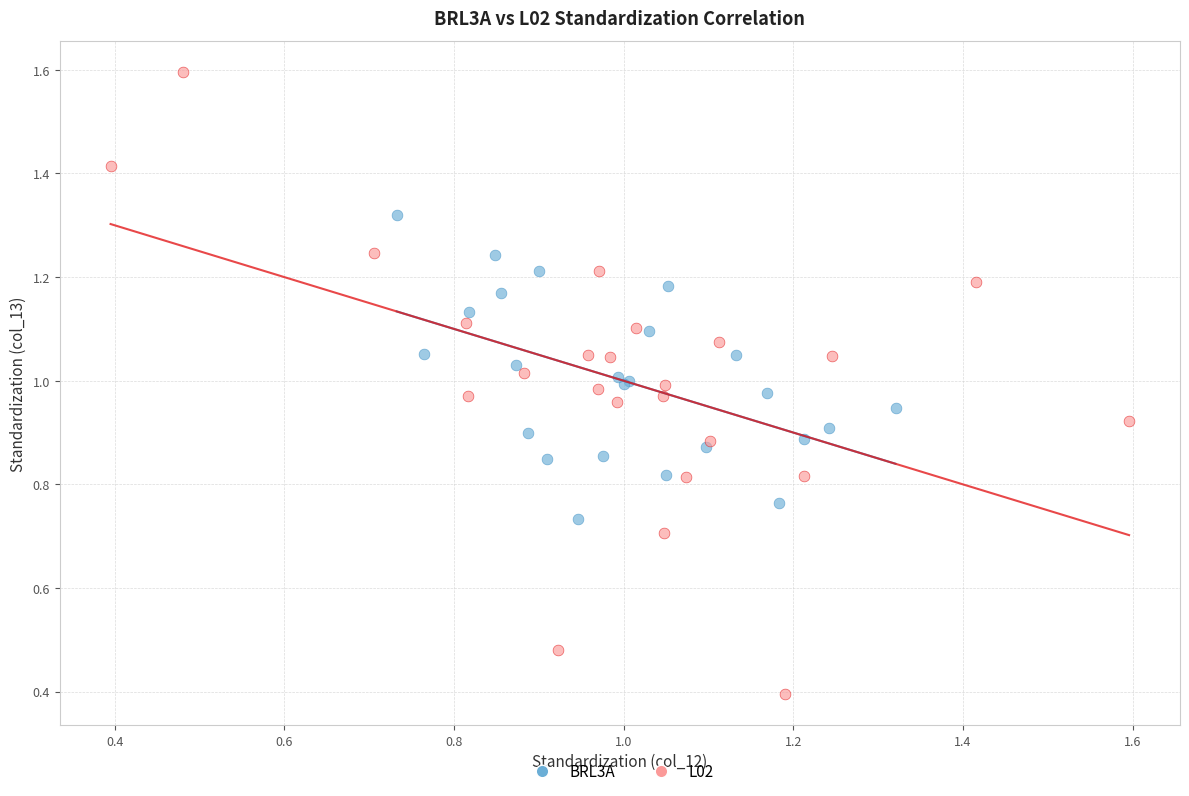

Which series has the largest Y range (max minus min)?

L02